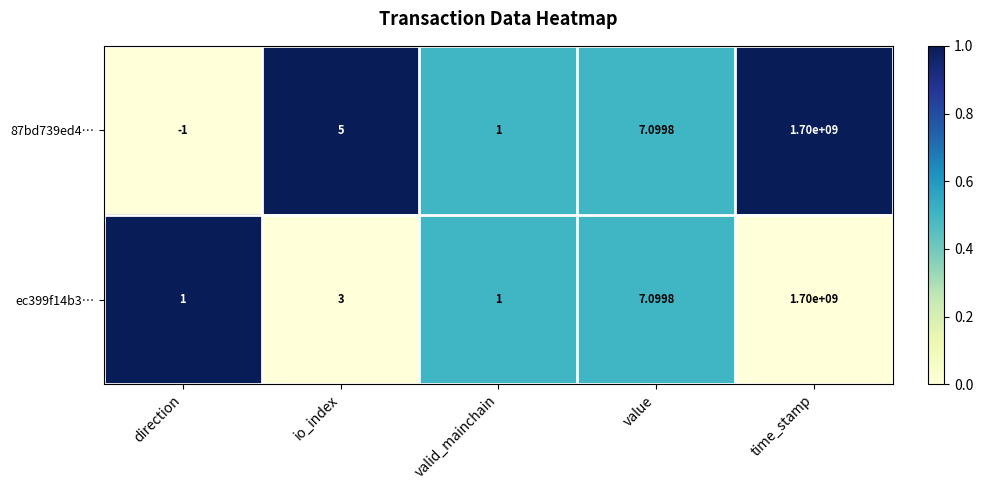

Which category has the lowest value across all series?

direction